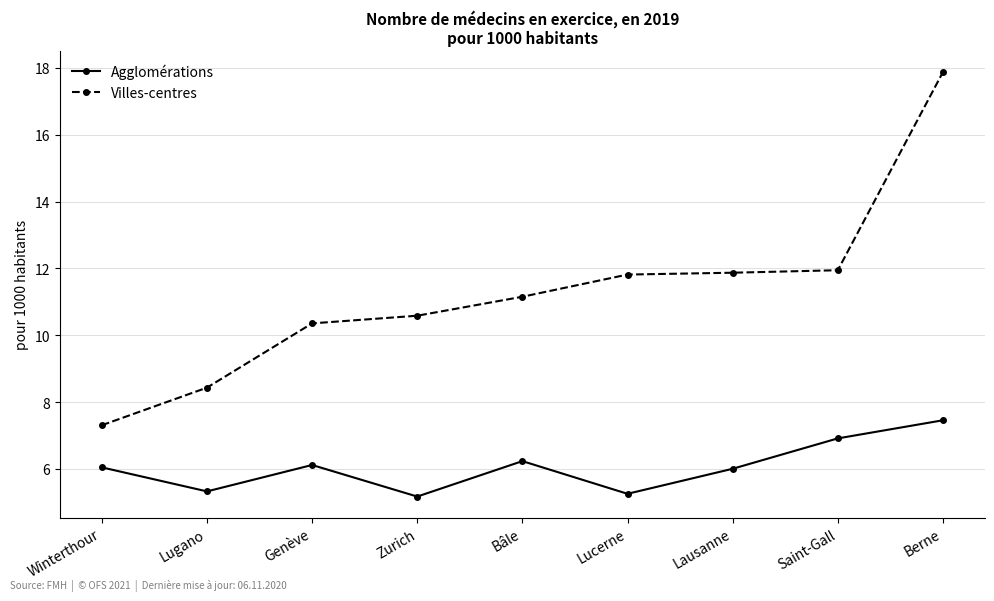

Which series has the largest total across all categories?

Villes-centres